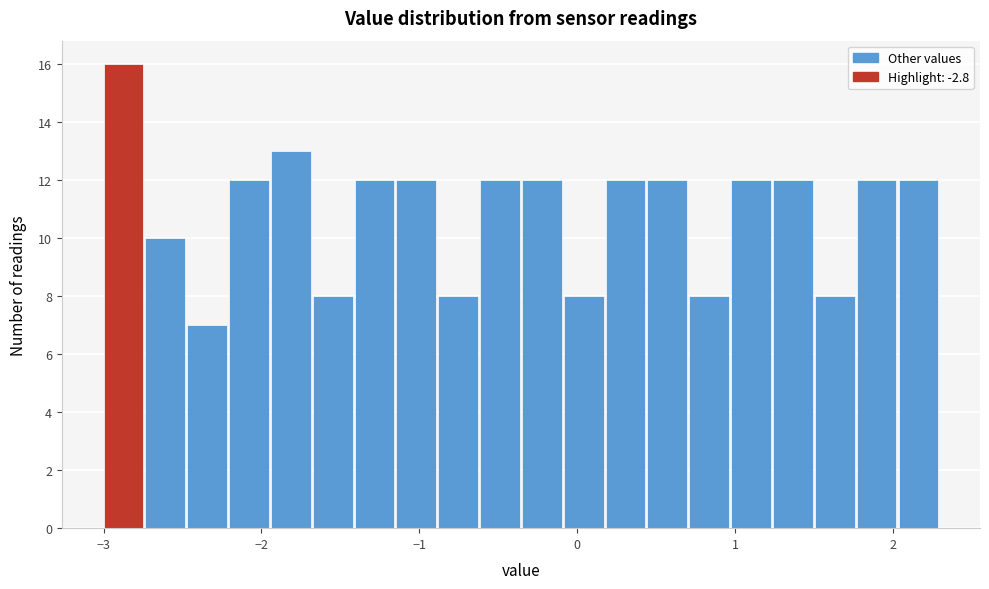

Read against the x-axis, roughly where is the centre of the tallest bar?

-2.9